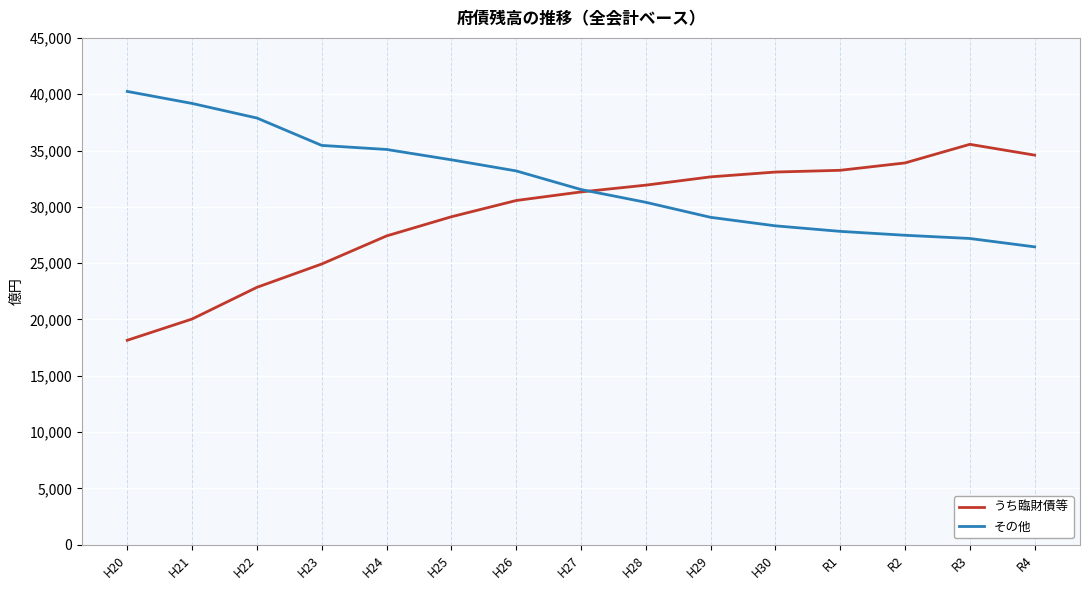

True or false: うち臨財債等 and その他 cross at least once.

True